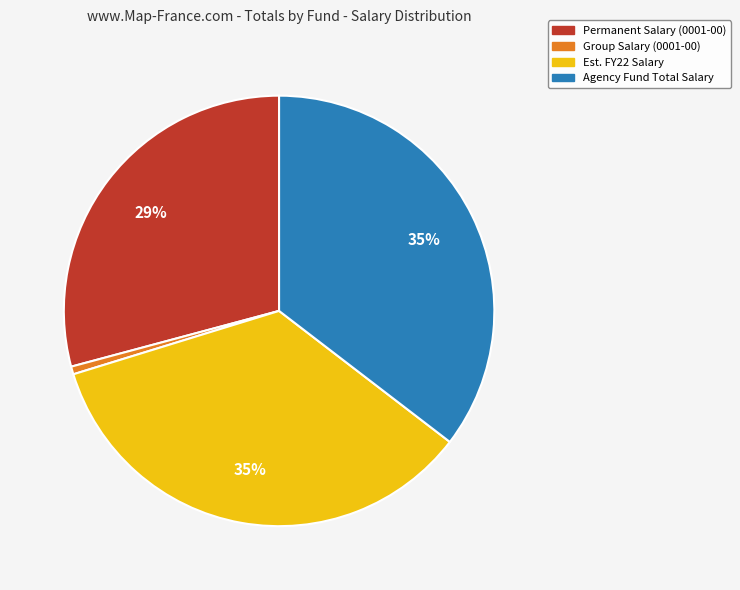

What percentage is the Agency Fund Total Salary slice, to the nearest percent?

35%